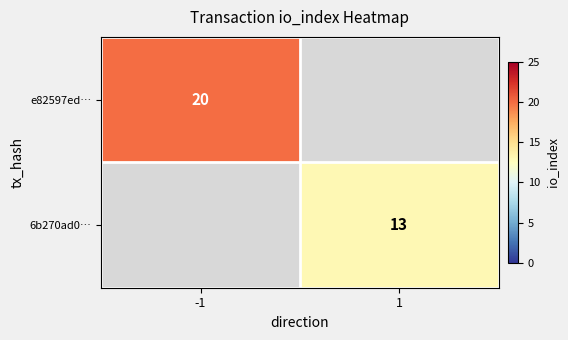

True or false: 6b270ad0… has a value of 13 at 1.

True